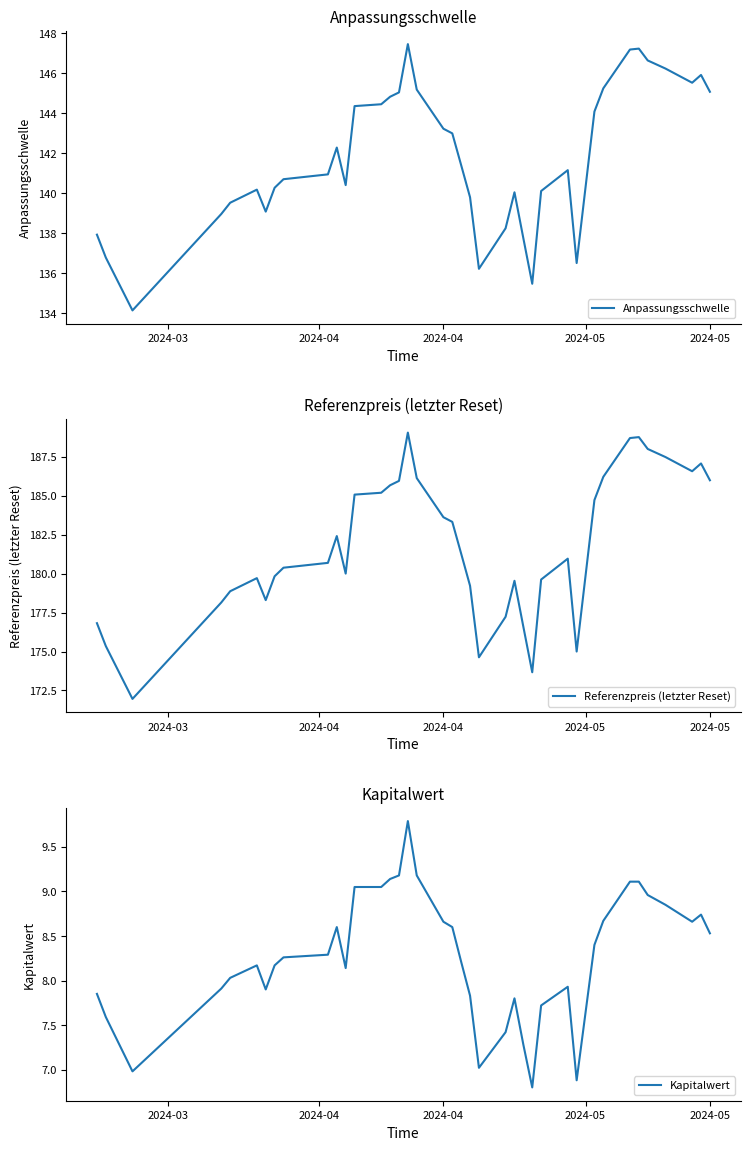

What is the lowest value of the Referenzpreis (letzter Reset) series?

172.0